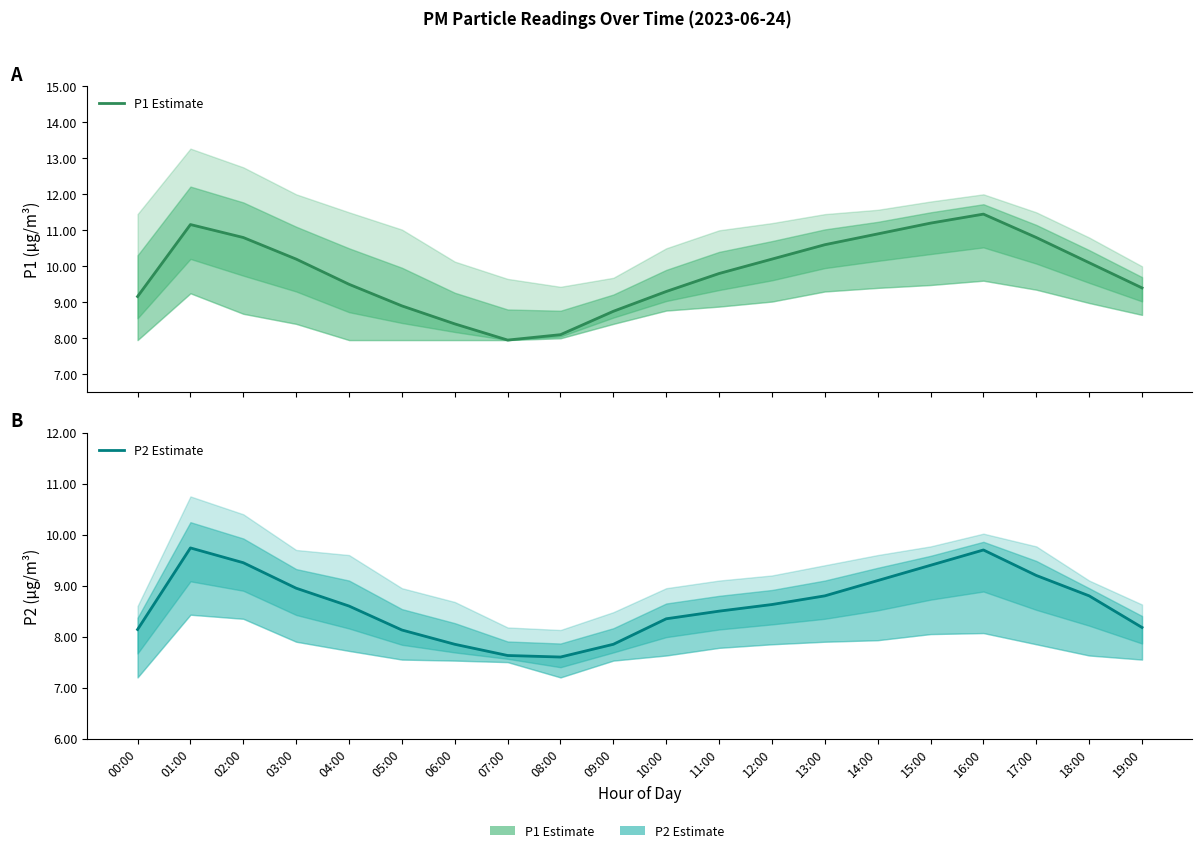

What is the average value of the P2 Estimate series?

8.6